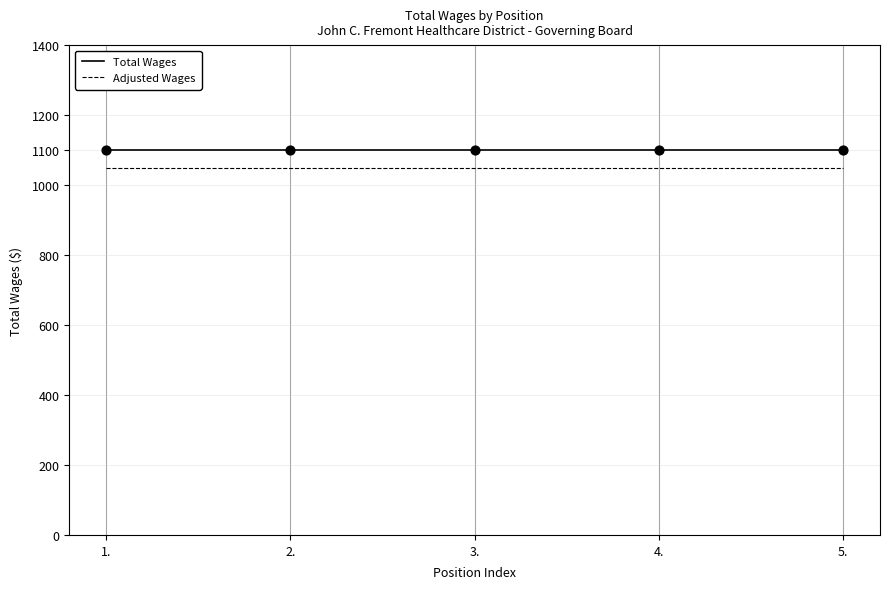

Is the value of Total Wages at 1. greater than the value of Adjusted Wages at 1.?

Yes